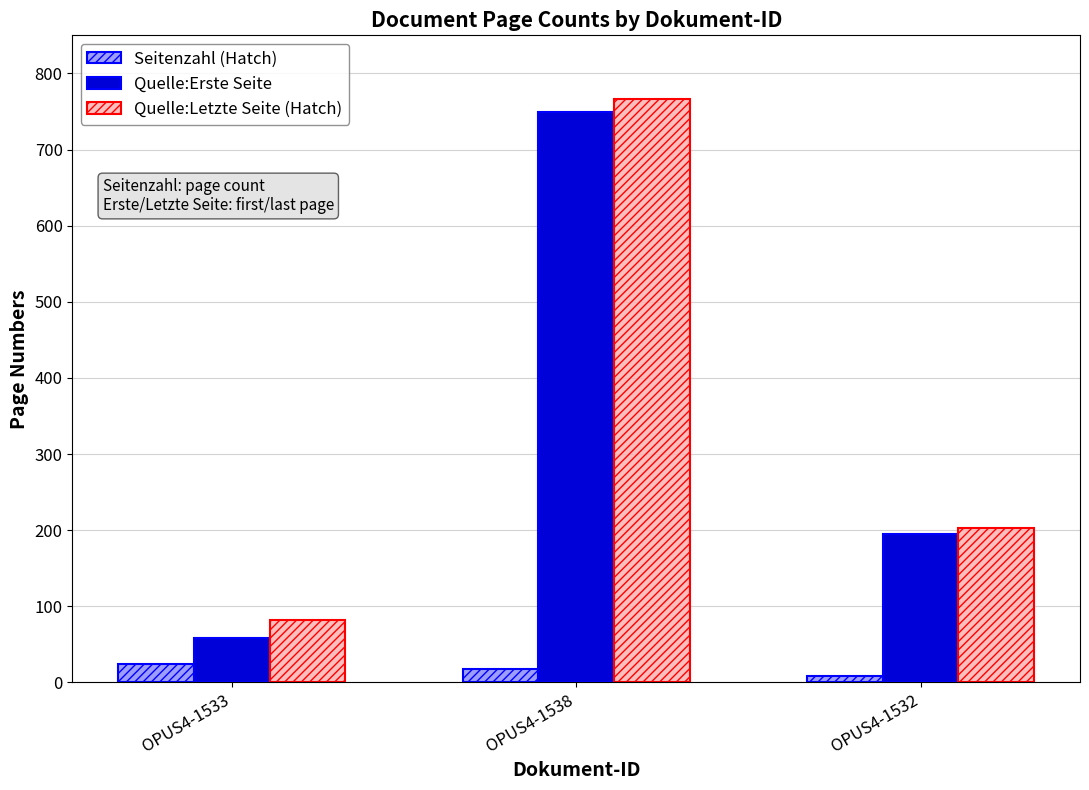

How many bars are there in total?

9